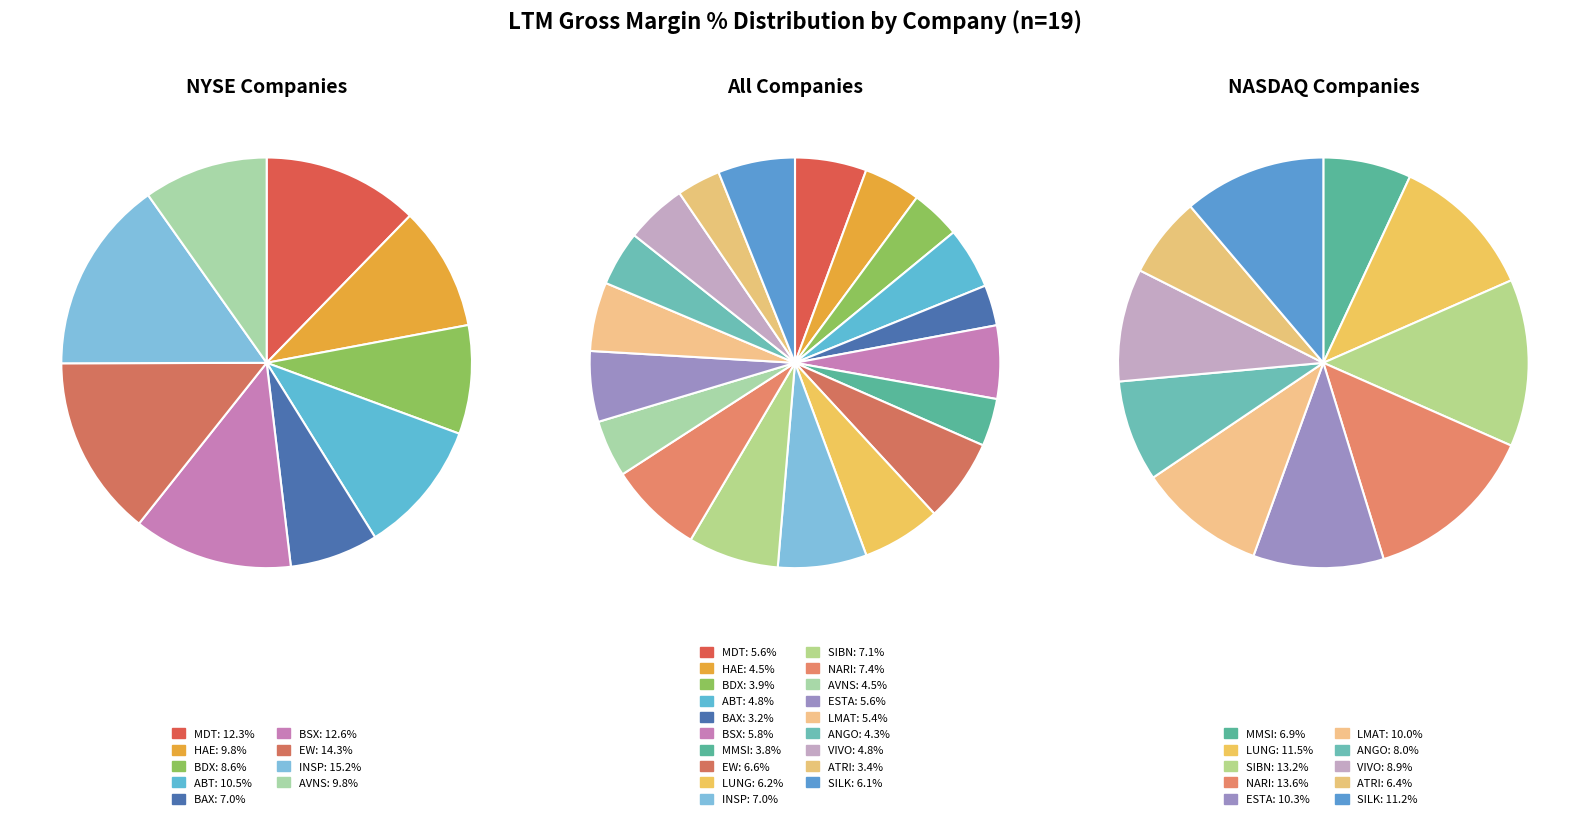

To the nearest percent, what is the difference between the largest and smallest slice percentages?

4%